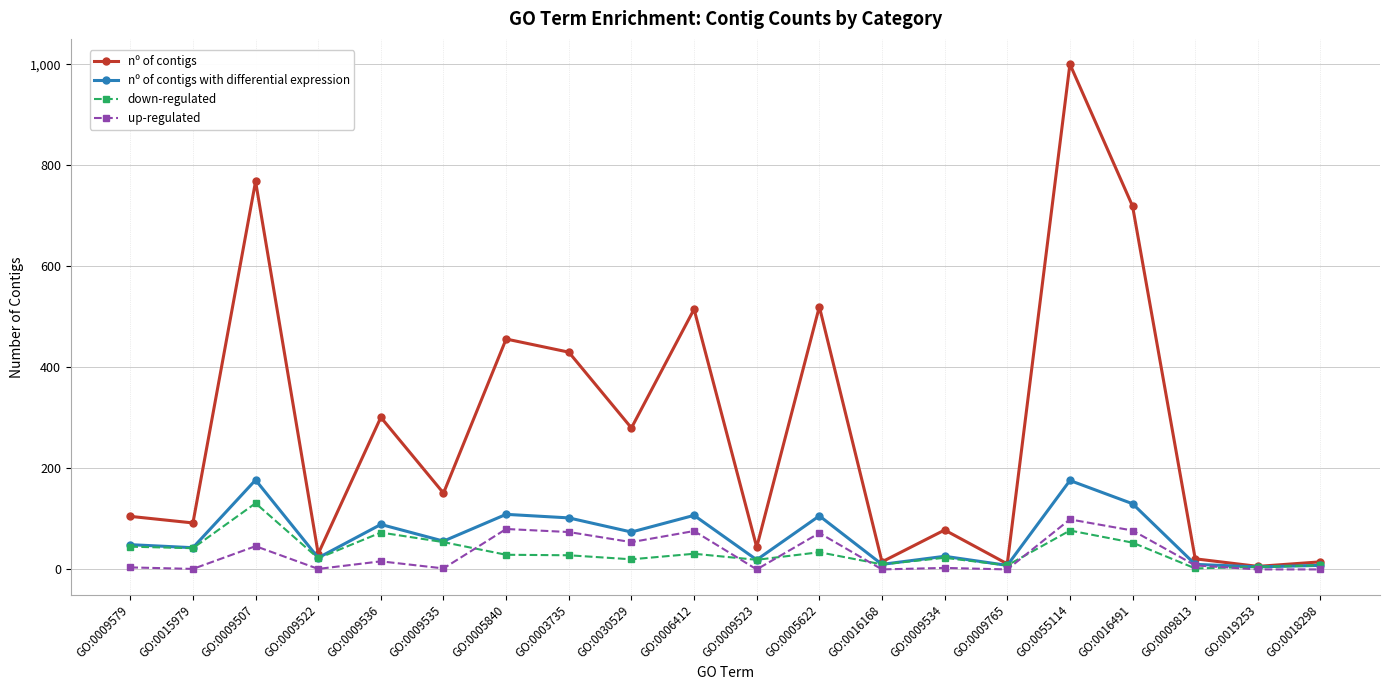

In nº of contigs with differential expression, how many points are higher than both neighbors (excluding endpoints)?

7